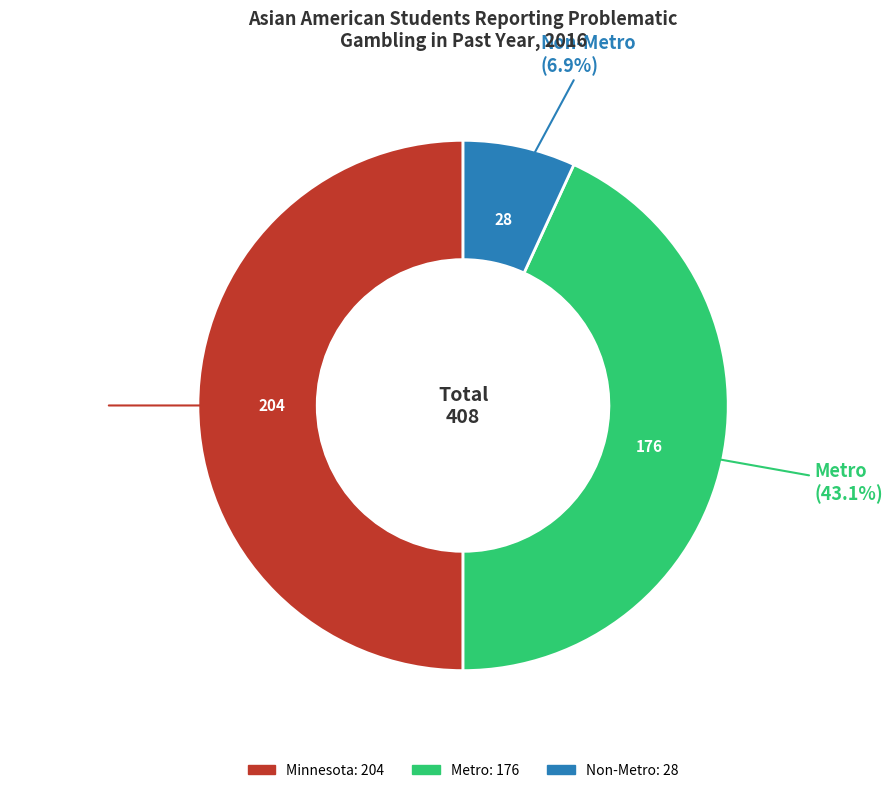

What percentage is NOT represented by Non-Metro?

93.1%